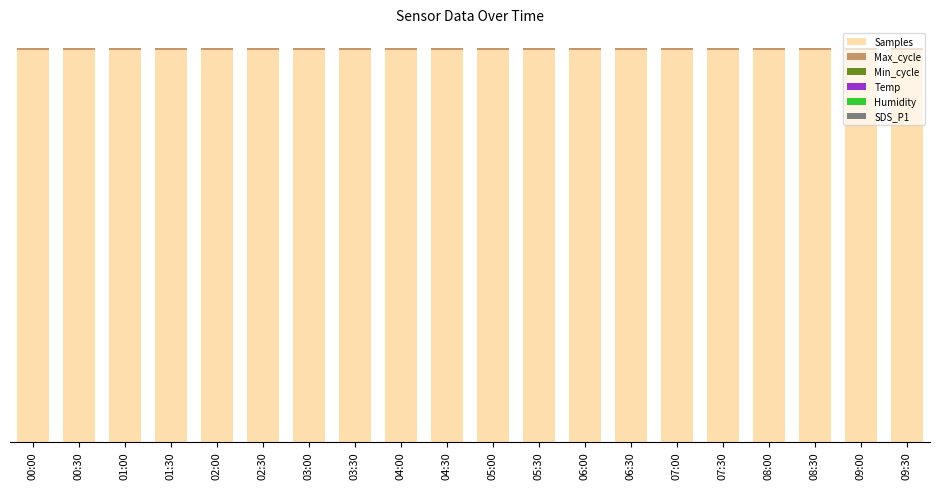

What is the average value of the Samples series?

99.6